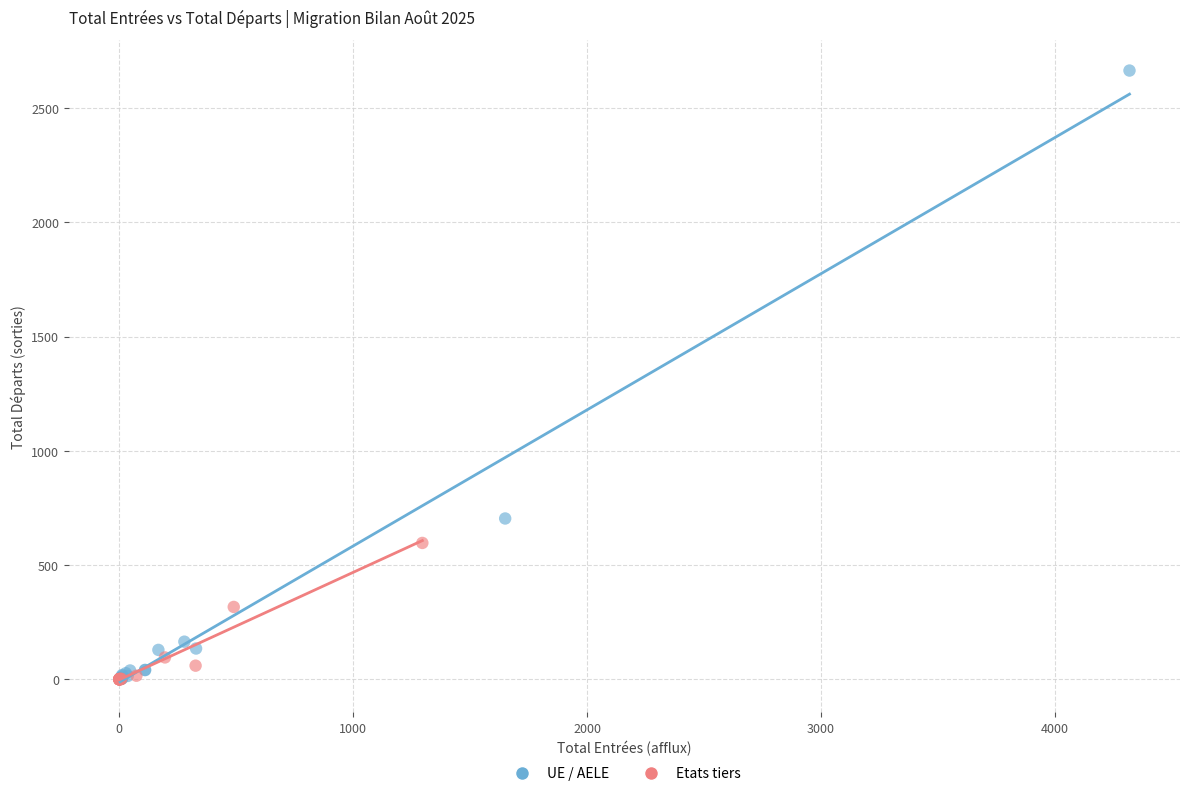

Which series contains the highest Y value?

UE / AELE